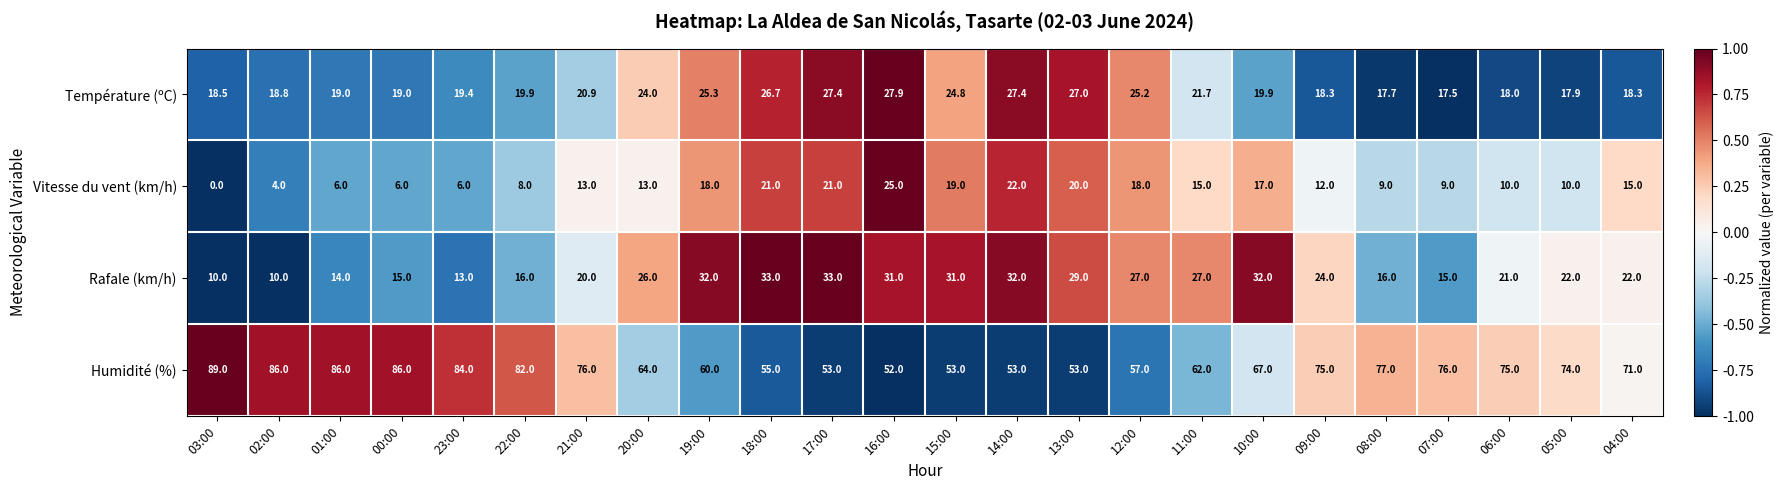

At how many categories does at least one series exceed 27?

24